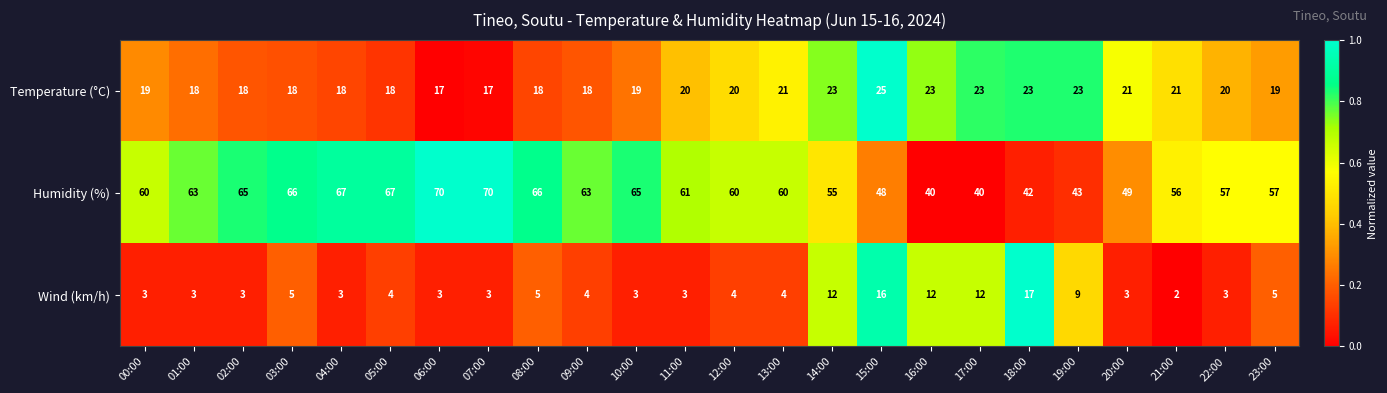

At 19:00, list the series in order from smallest to largest.

Wind (km/h), Temperature (°C), Humidity (%)